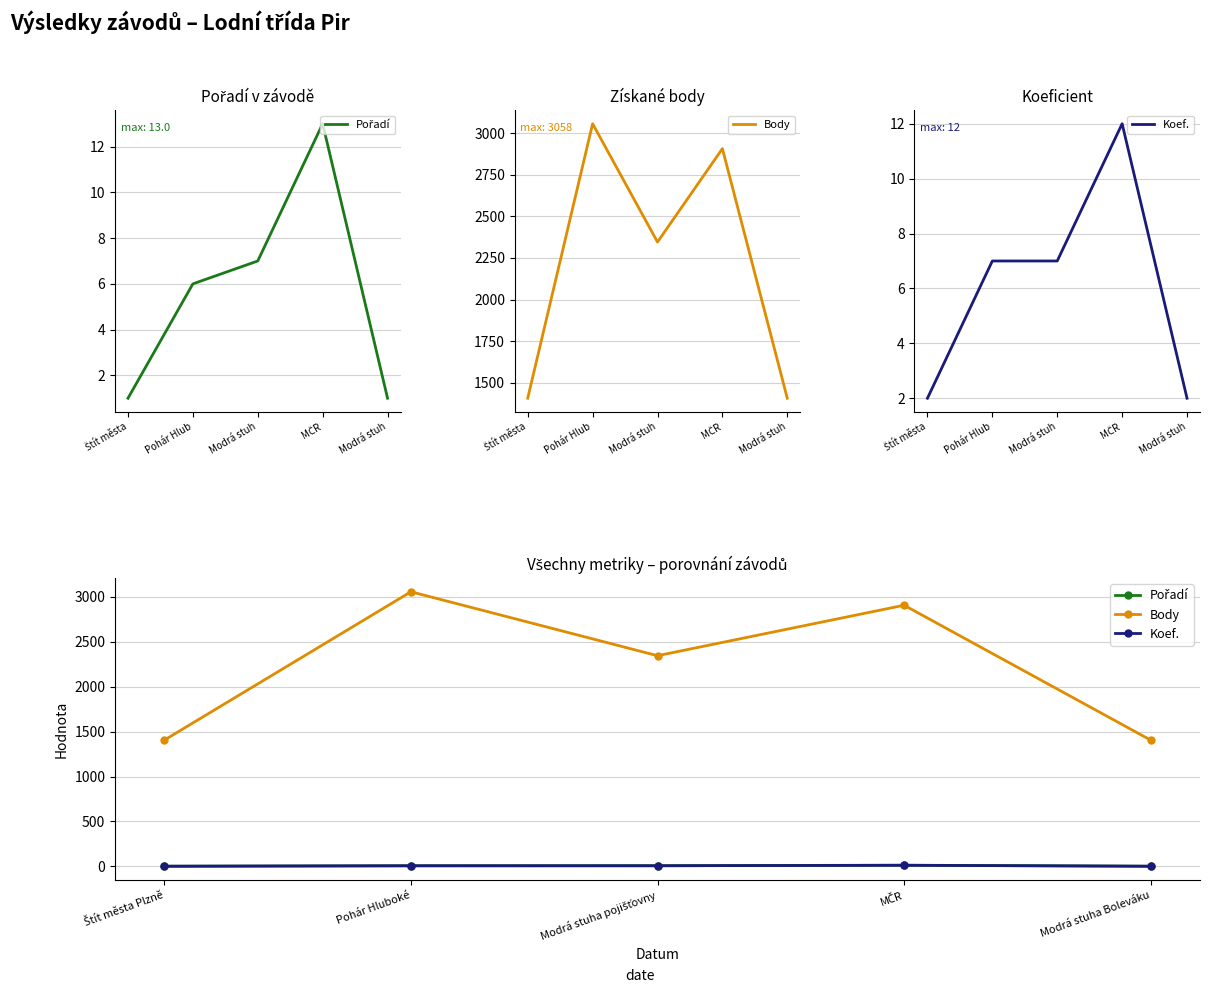

The Body series shows 2346 at Modrá stuha pojišťovny. True or false?

True